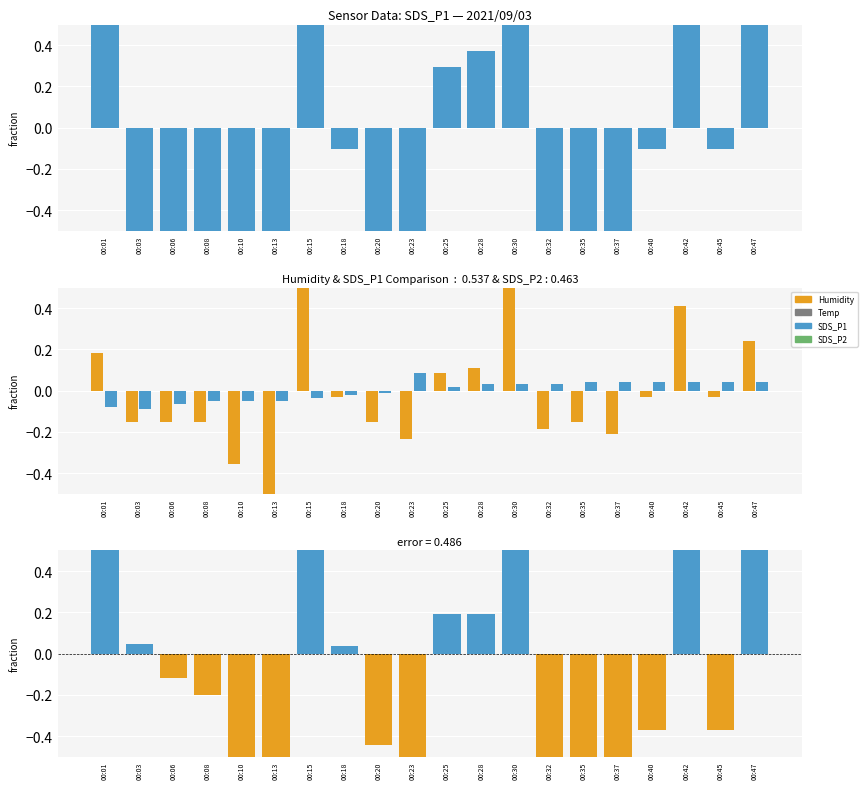

List the series in order of their overall mean, highest first.

SDS_P1, Humidity